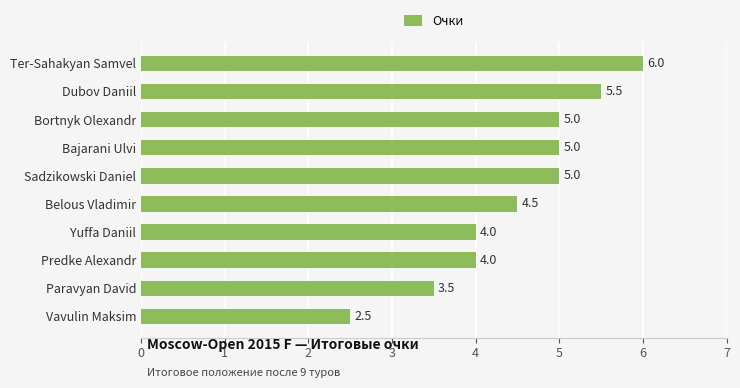

Between Ter-Sahakyan Samvel and Bortnyk Olexandr, which is larger?

Ter-Sahakyan Samvel